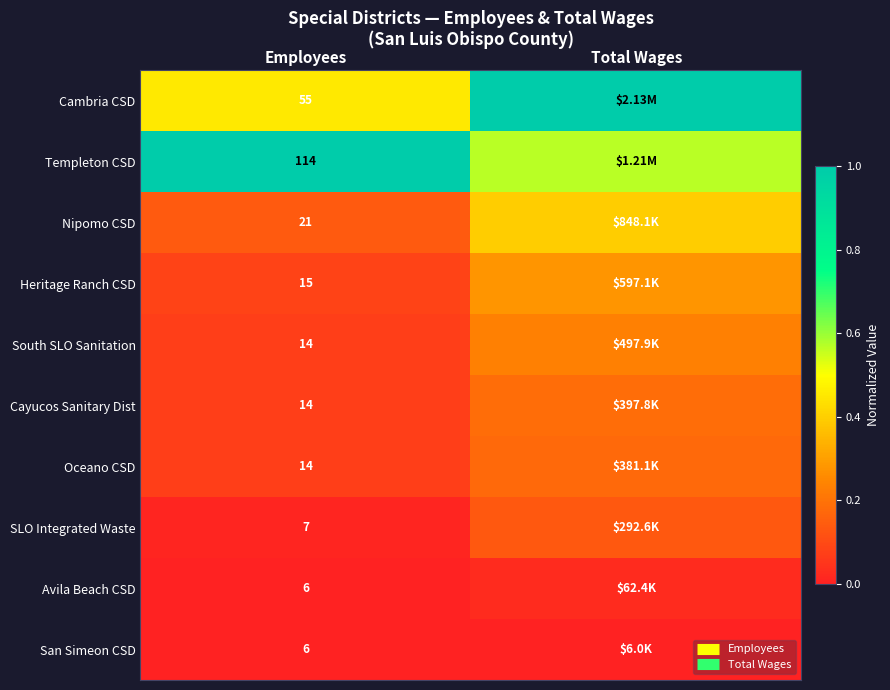

Where is Avila Beach CSD nearest to the value 0?

Employees